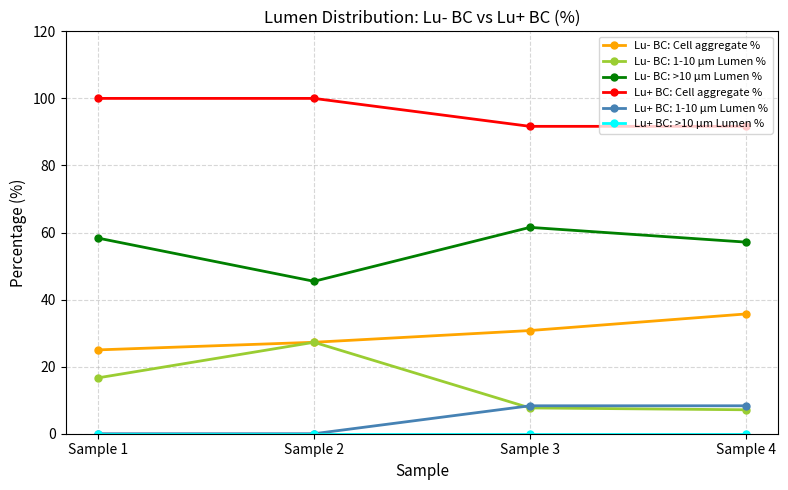

Where does the Lu- BC: >10 μm Lumen % series first go above 58?

Sample 1